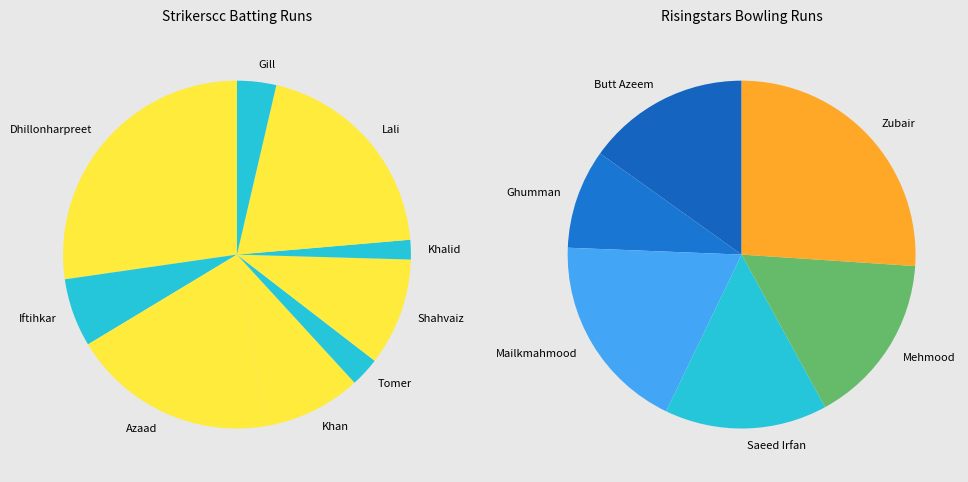

What is the largest slice in the pie chart?

Dhillonharpreet Singh